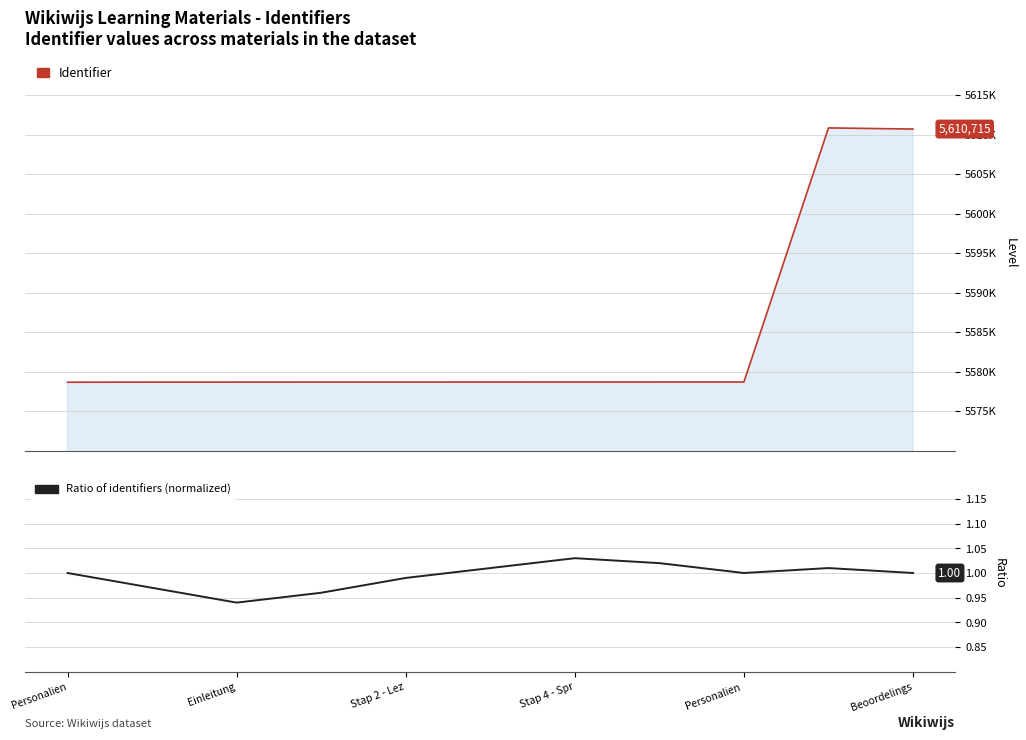

True or false: Ratio of identifiers (normalized) has a value of 0.5 at Personalien.

False